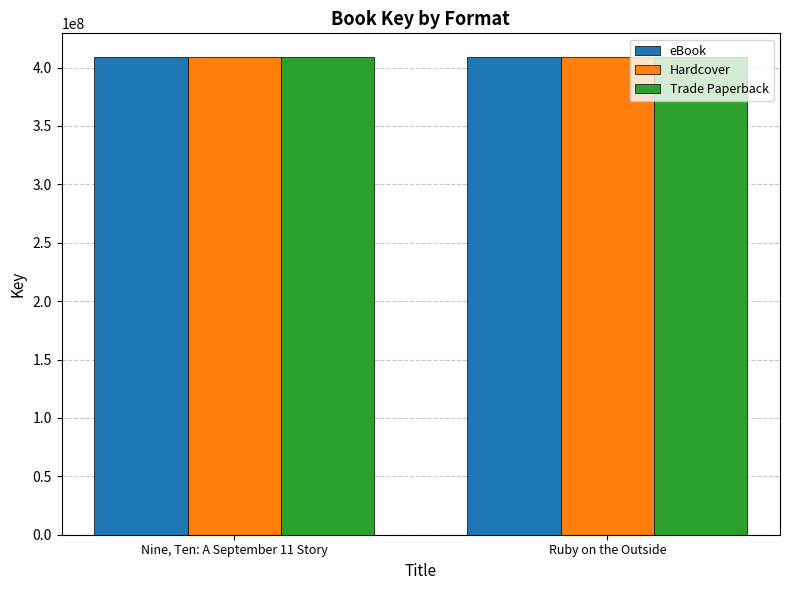

List the labels in order of Trade Paperback value, largest first.

Nine, Ten: A September 11 Story, Ruby on the Outside